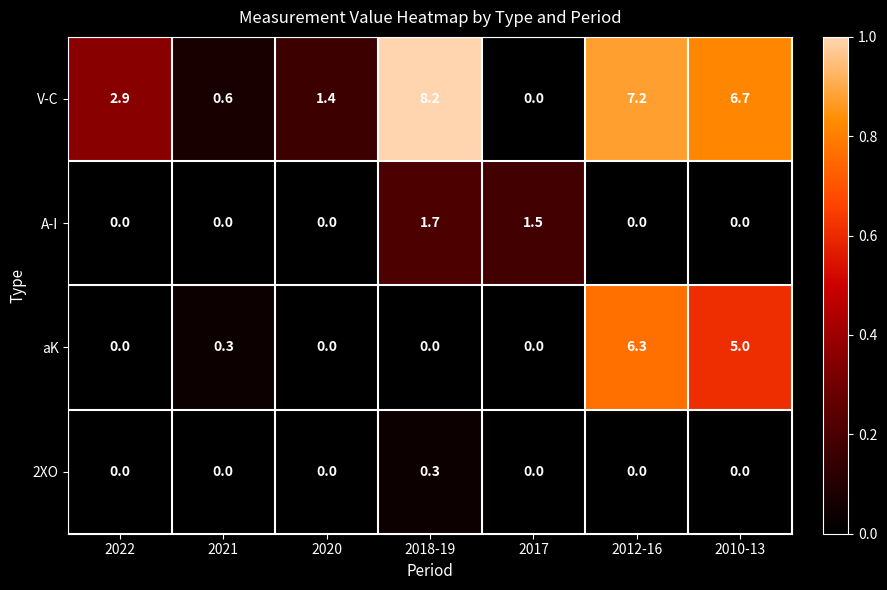

True or false: 2XO has a value of 0.0 at 2012-16.

True